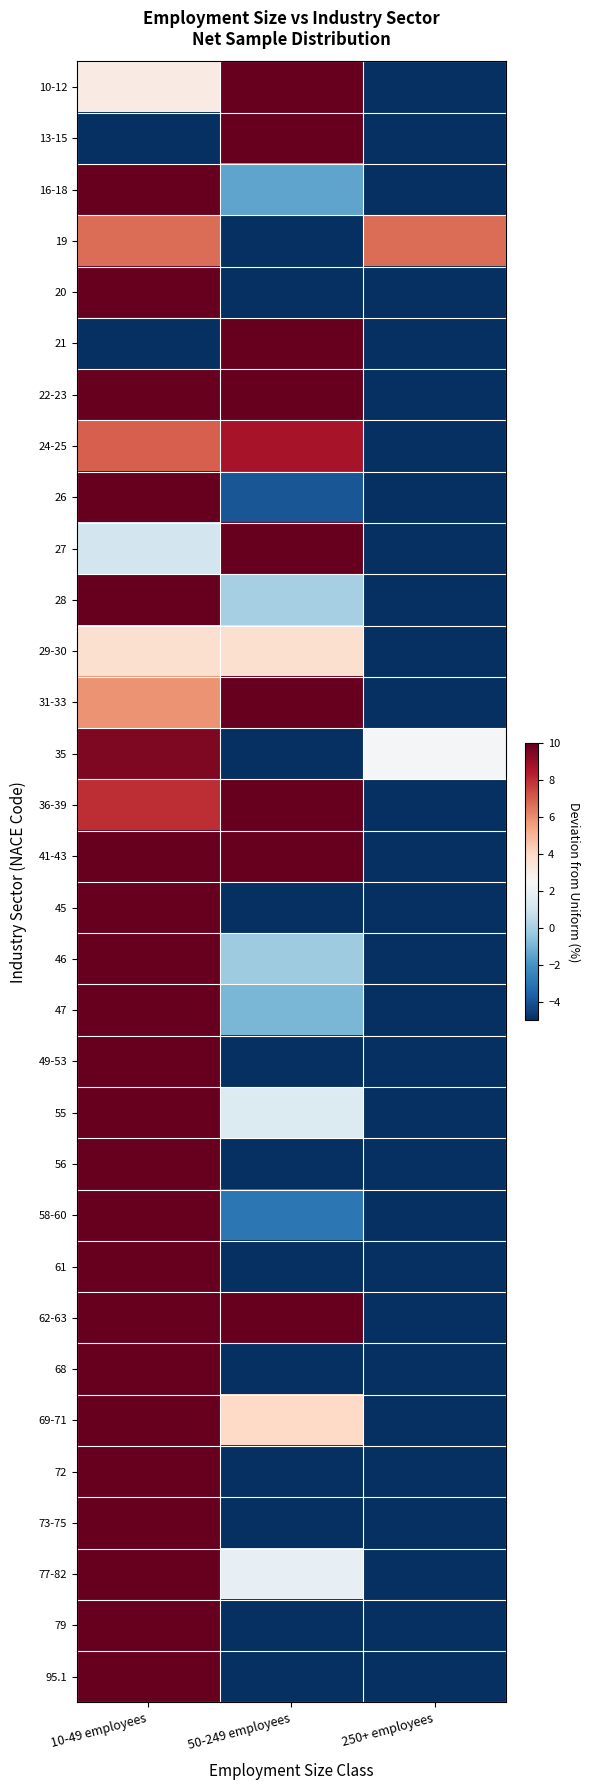

What is the difference between the highest and lowest values at 10-49 employees?

77.4